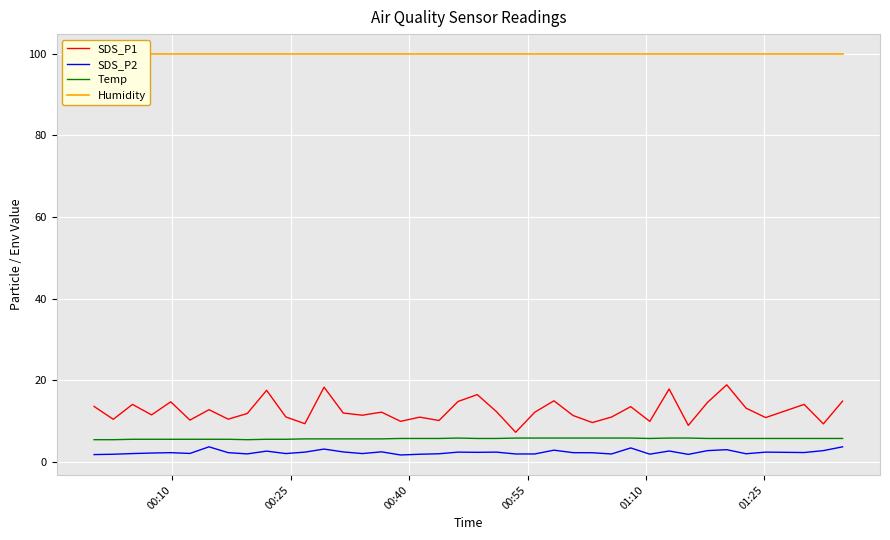

Rank the series by their maximum value, from highest to lowest.

Humidity, SDS_P1, Temp, SDS_P2